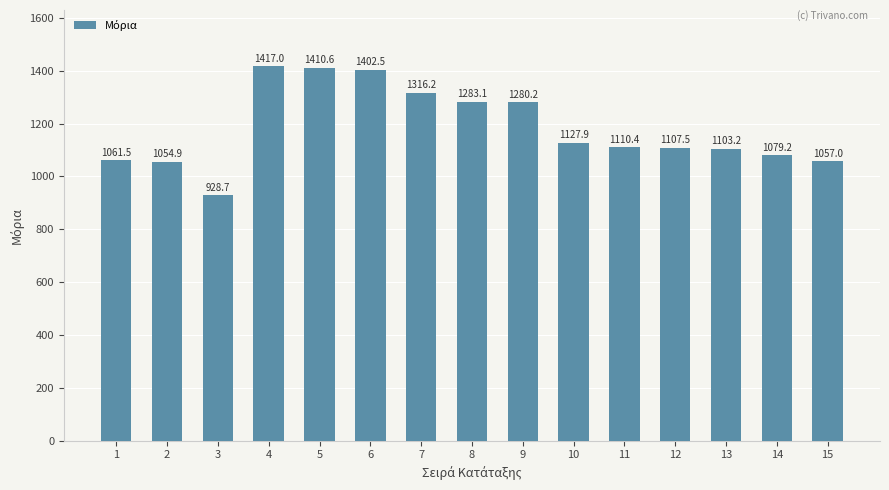

Does the chart contain any negative values?

No